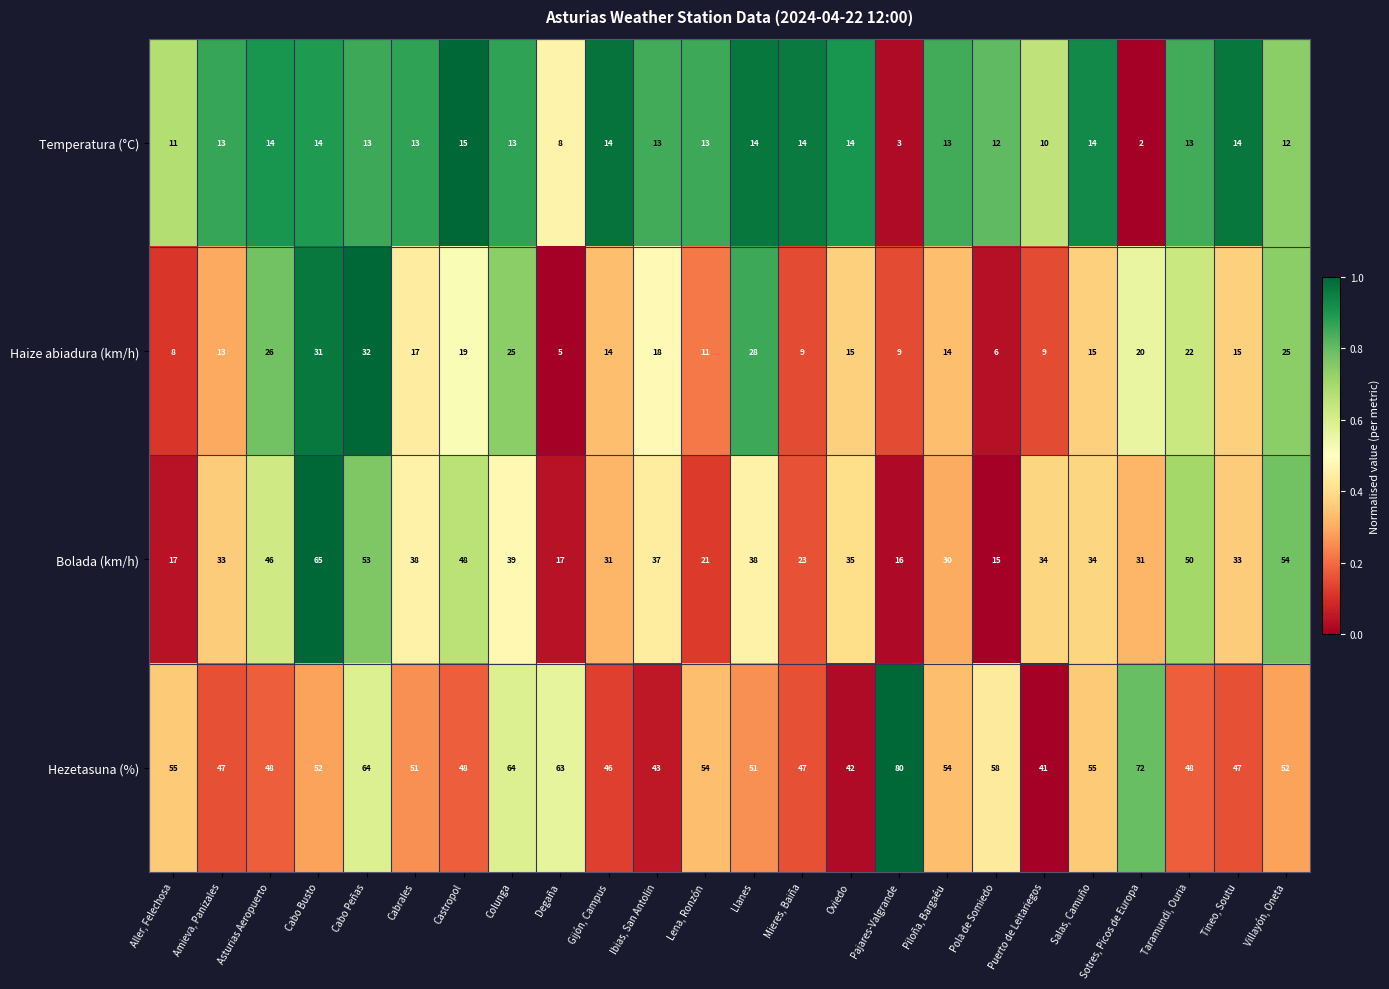

What is the difference between the highest and lowest values at Puerto de Leitariegos?

32